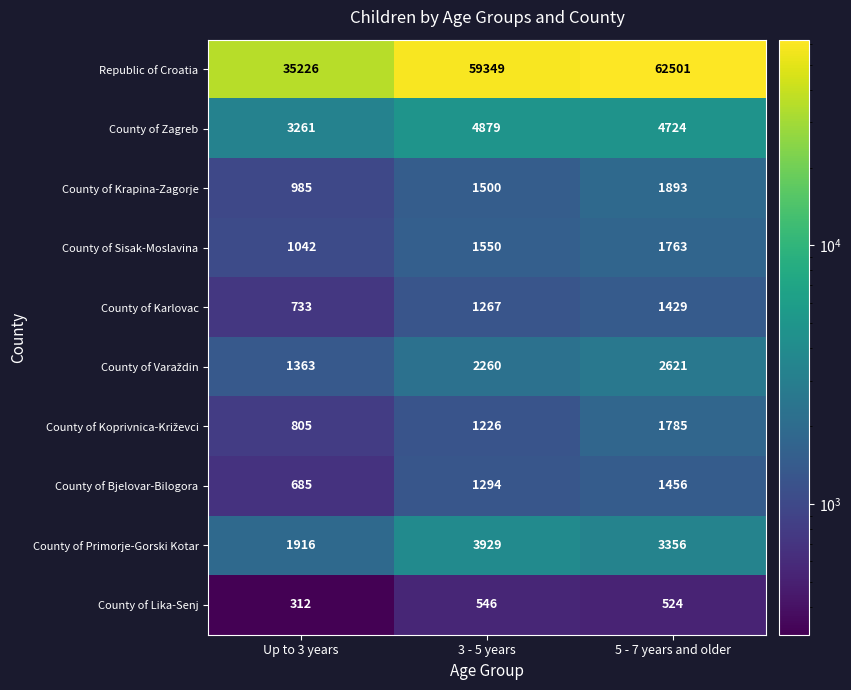

Is it true that County of Lika-Senj equals 546 at 3 - 5 years?

True